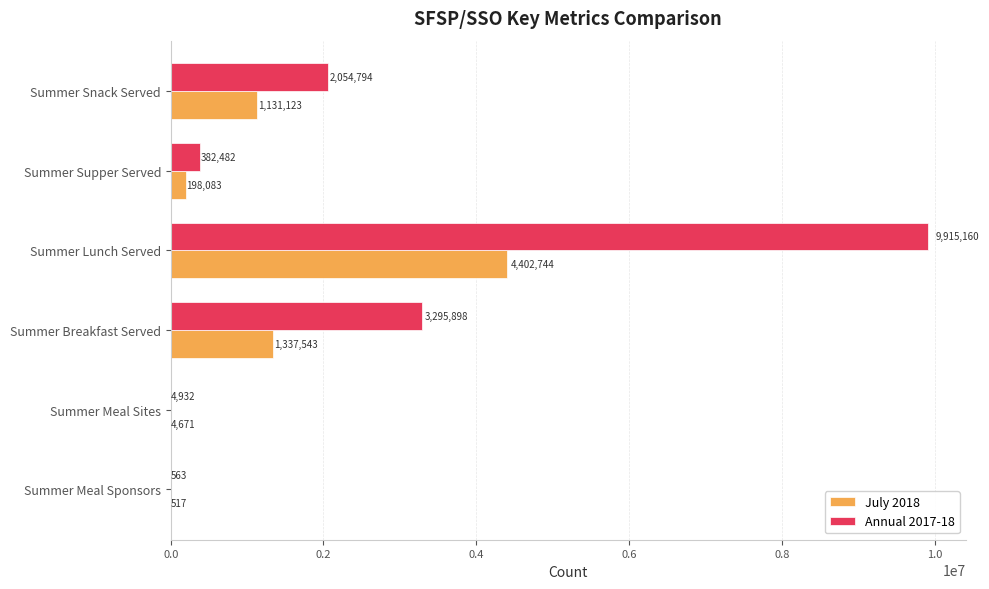

What is the average value of the July 2018 series?

1179114